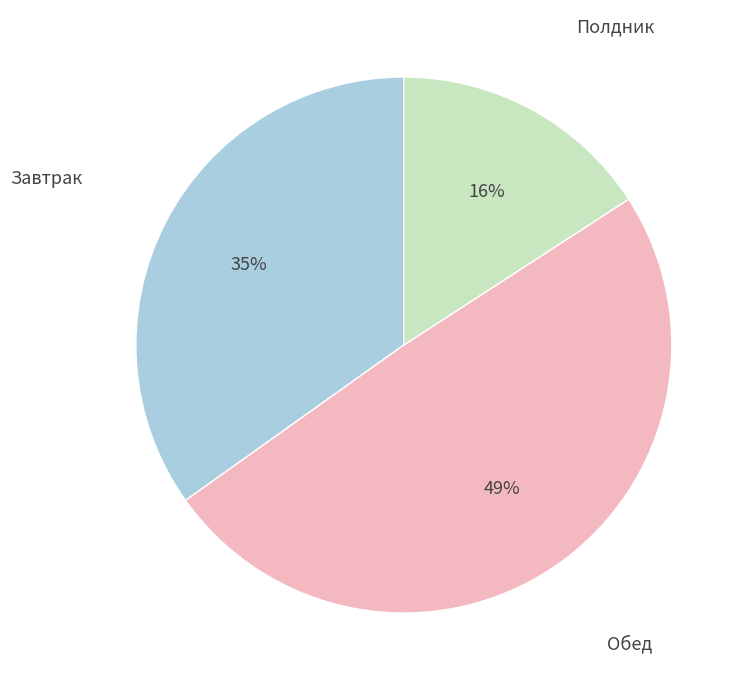

To the nearest percent, what is the average slice percentage?

33%